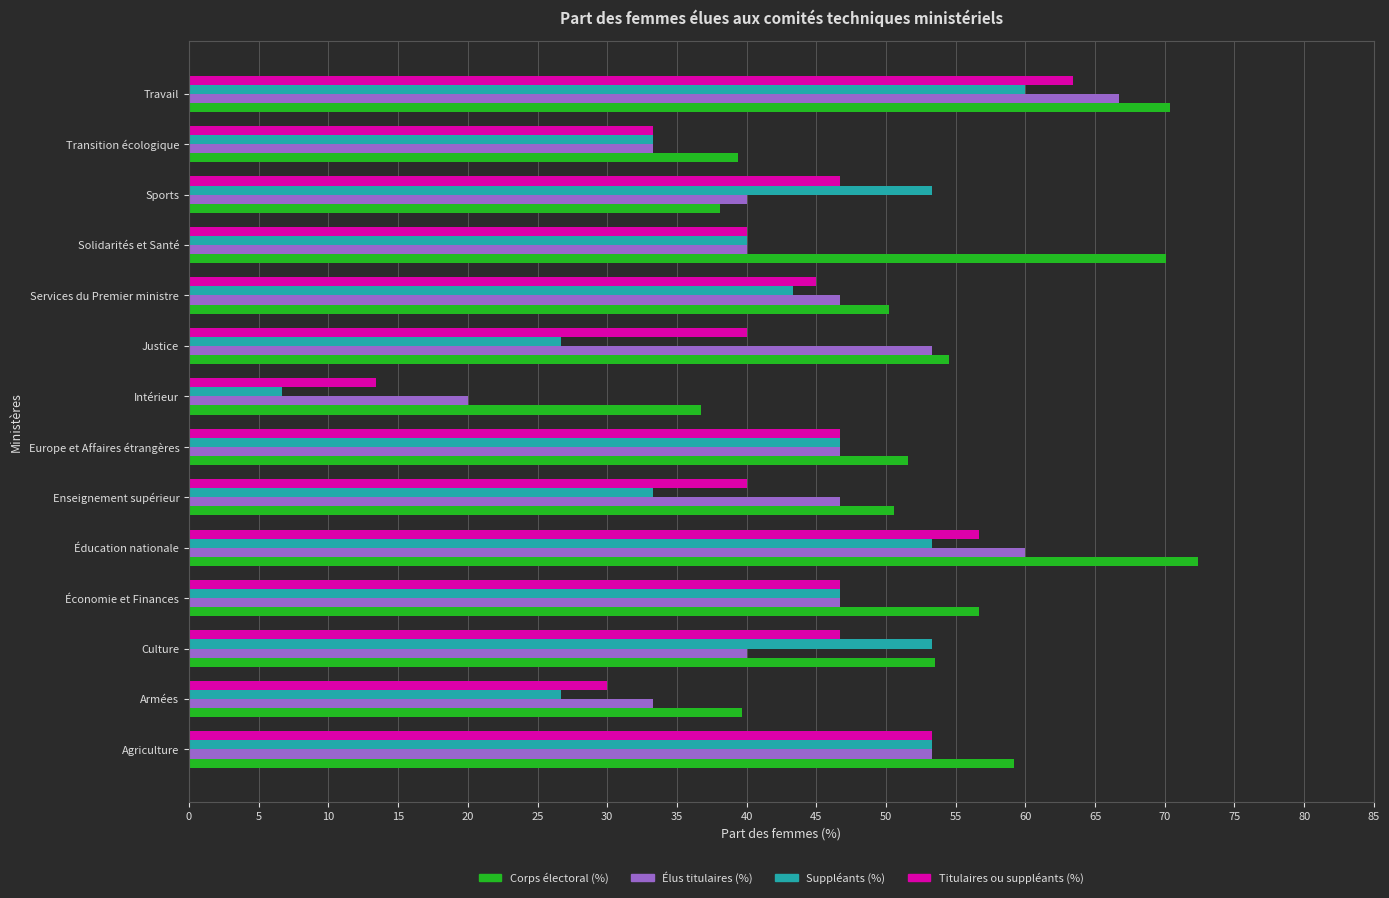

Which series has the largest range (max minus min)?

Suppléants (%)